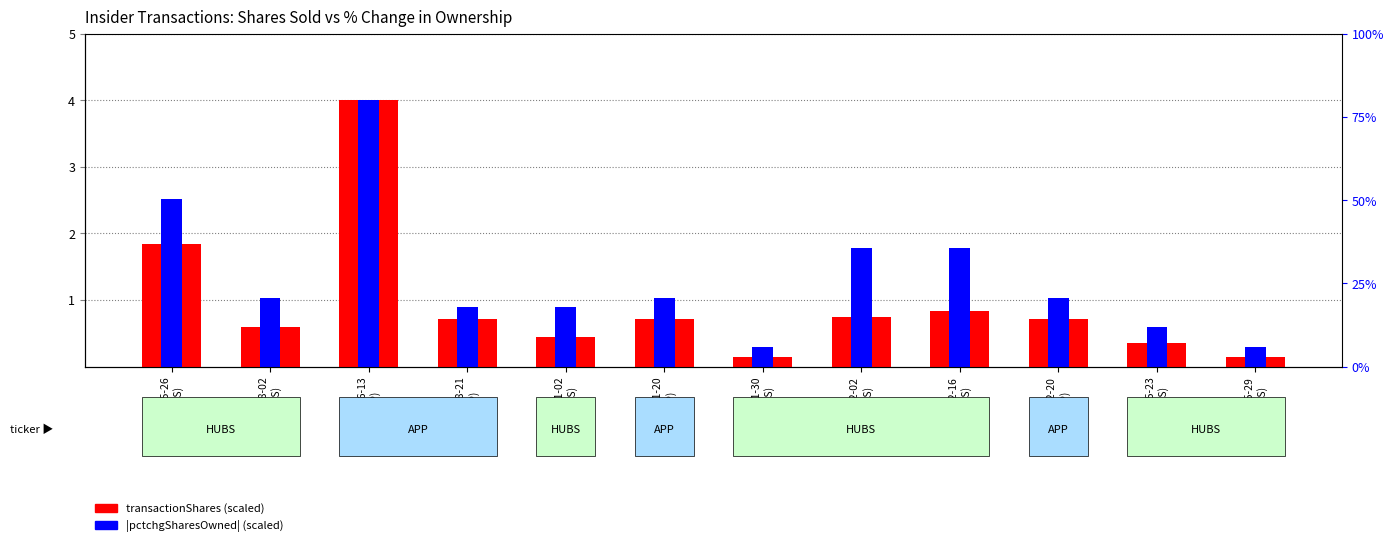

What position from the left is 2023-08-02
(HUBS)?

2